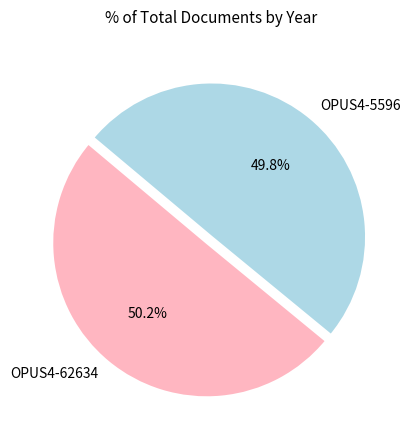

Approximately how many times larger is the value at OPUS4-5596 compared to OPUS4-62634?

1.0